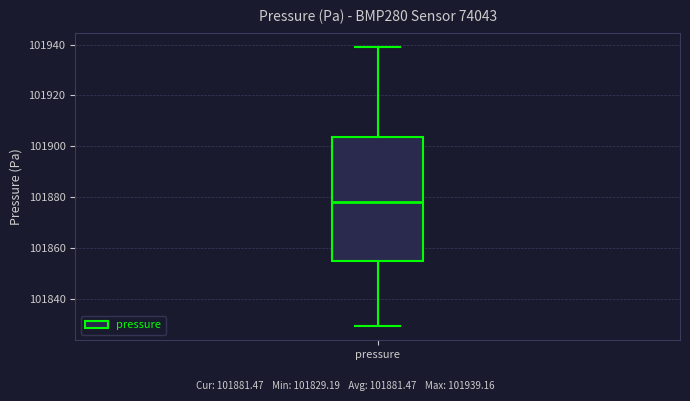

Read this box plot against the y-axis: the position of the median line, the range covered by the box, and the ends of both whiskers. The values are not printed on the chart, so give them approximately, as read against the axis.

median 101878, box 101854 to 101904, whiskers 101830 to 101940